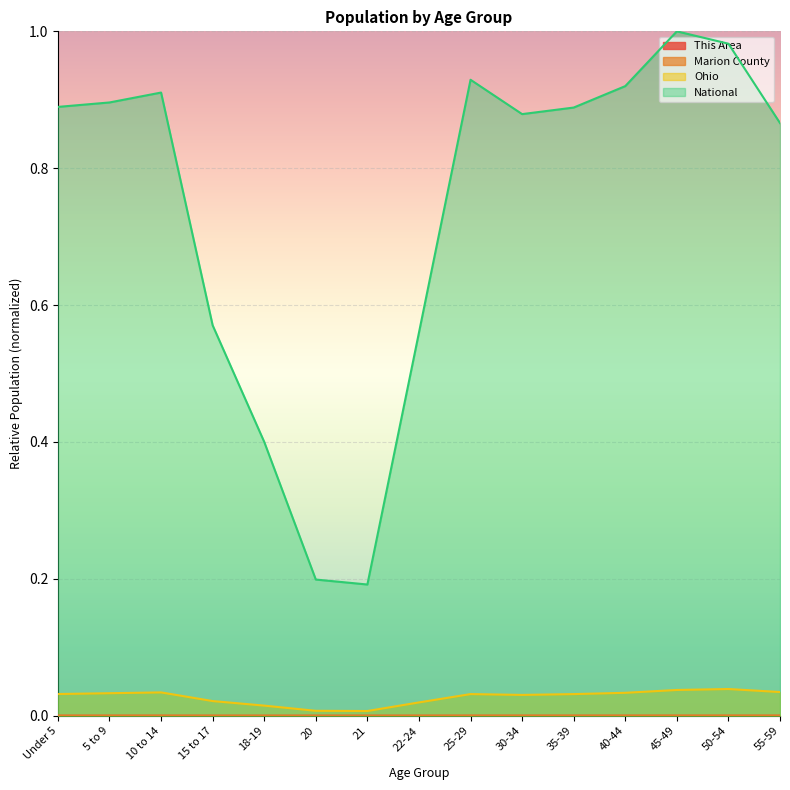

What is the lowest value of the National series?

0.2